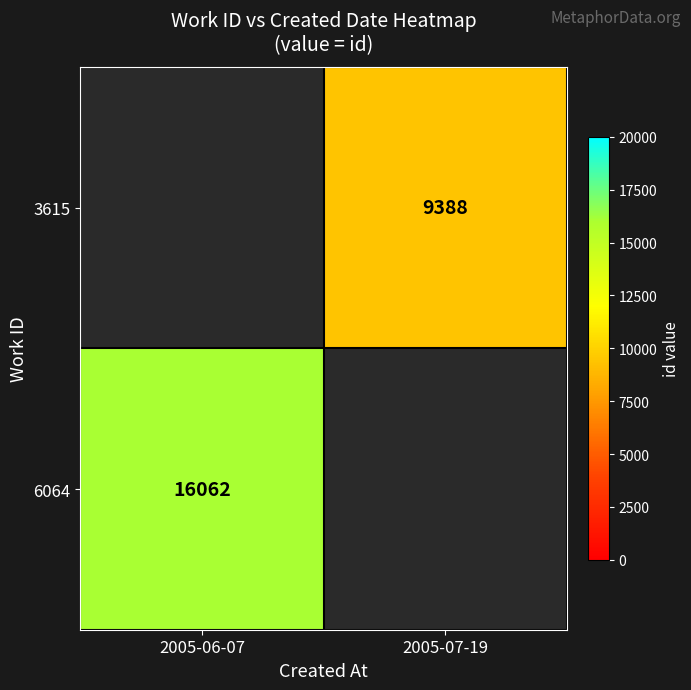

What is the smallest value displayed?

9388.0